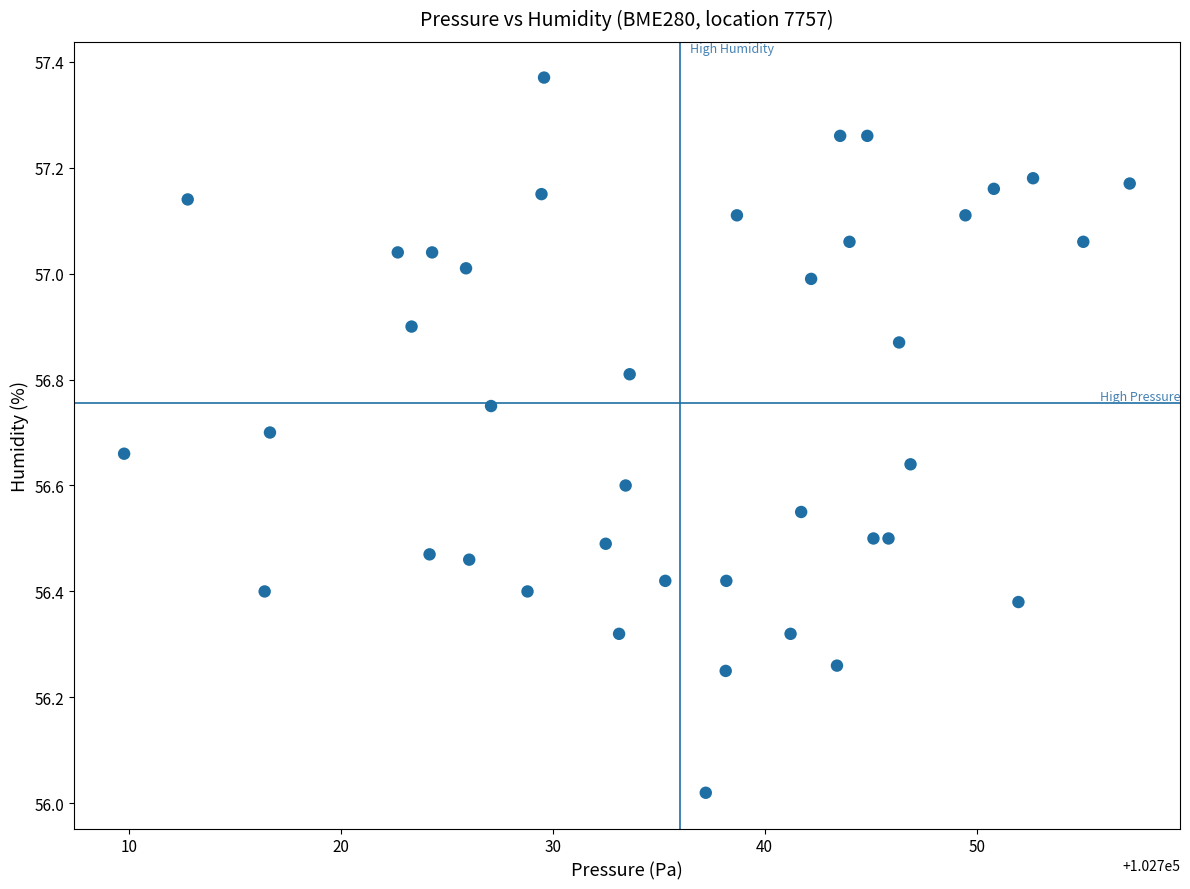

What is the range of X values (max minus min)?

47.4